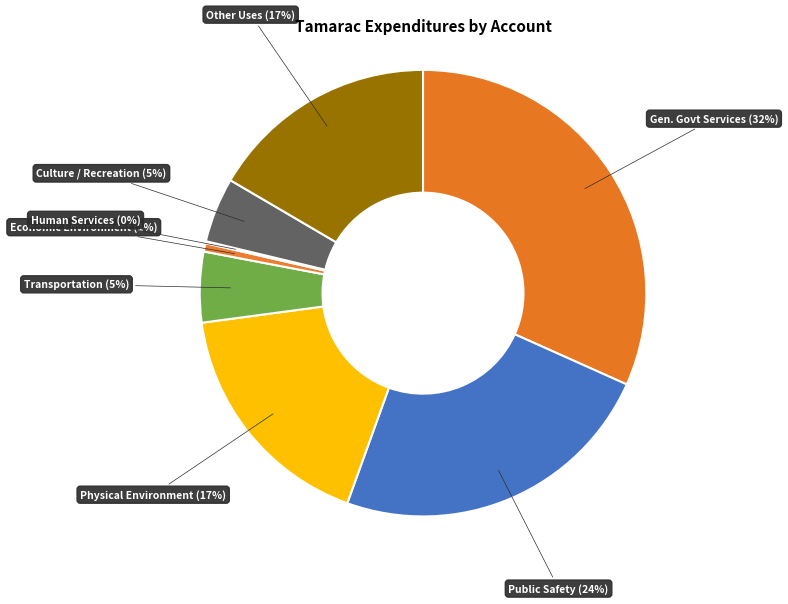

Rank the categories by value from highest to lowest.

General Government Services, Public Safety, Physical Environment, Other Uses, Transportation, Culture / Recreation, Economic Environment, Human Services